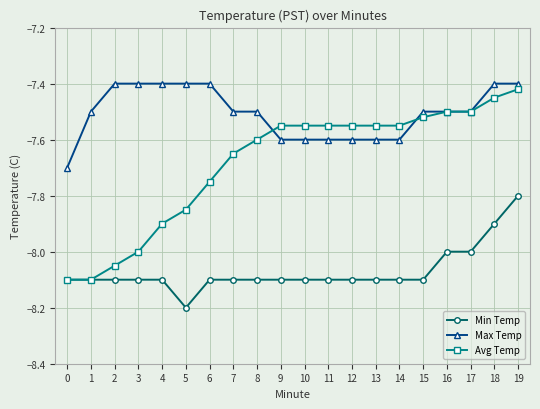

Where do Avg Temp and Max Temp first cross each other?

8 and 9